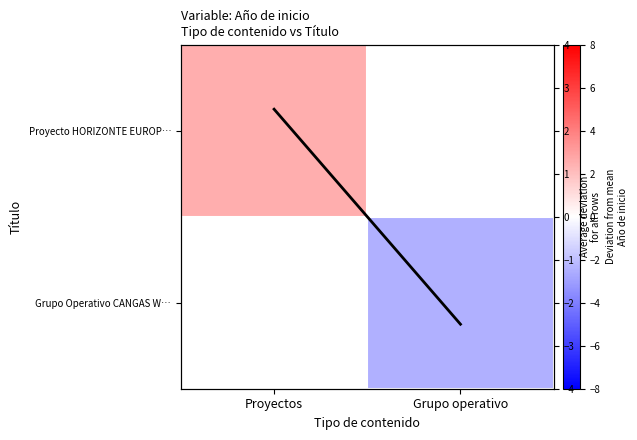

Which category has the highest value across all series?

Proyectos